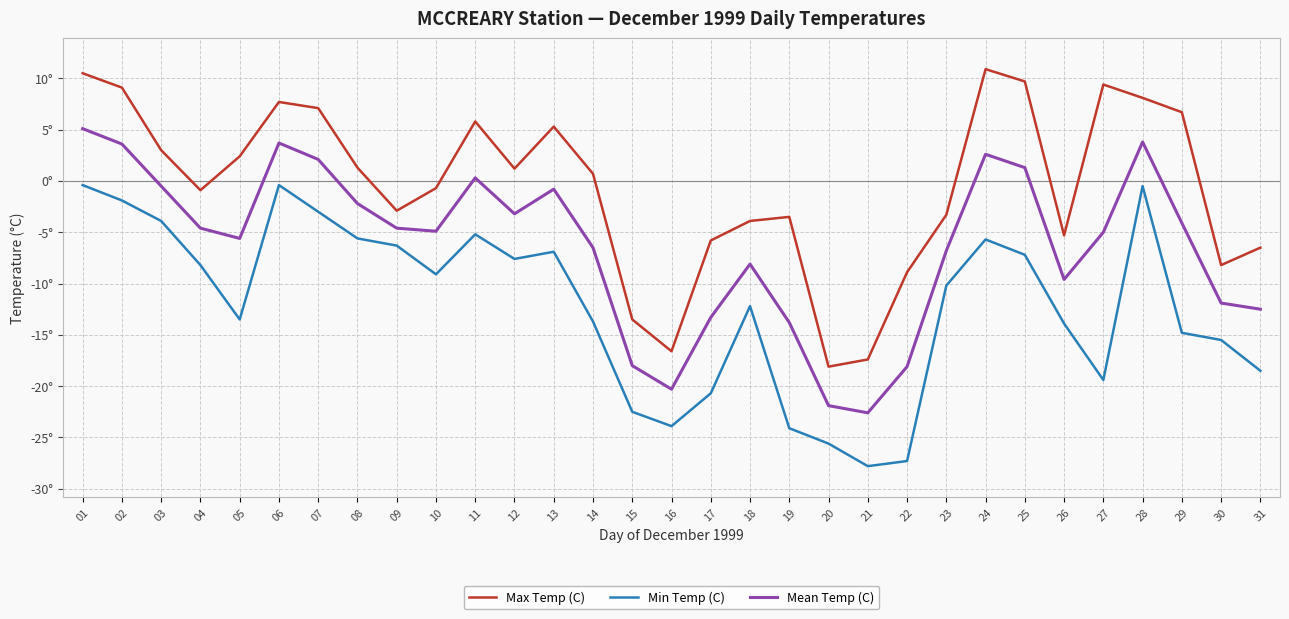

Rank the series by their average value, from lowest to highest.

Min Temp (C), Mean Temp (C), Max Temp (C)